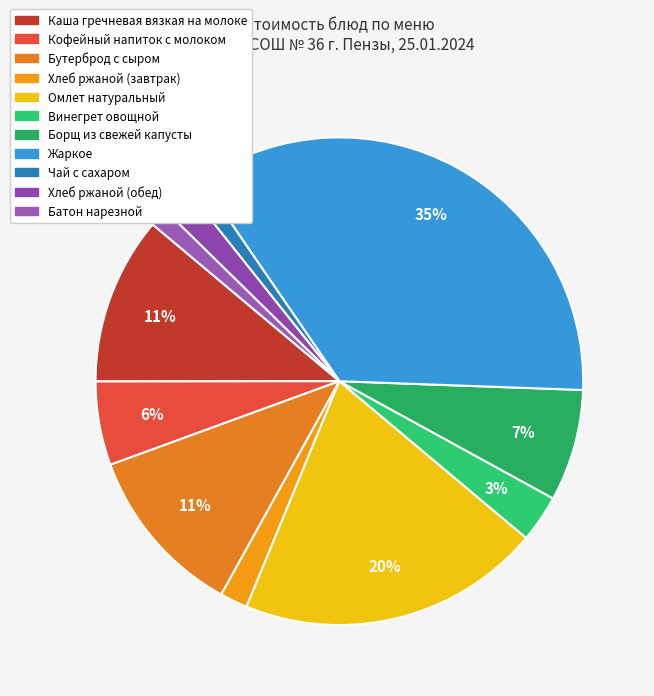

Is there any slice that represents more than half of the pie?

No